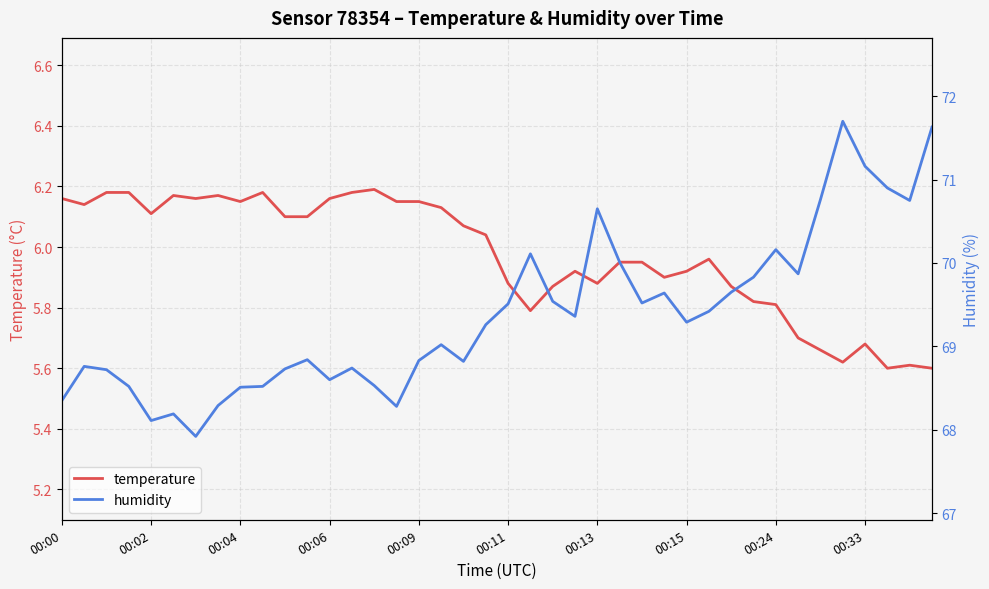

List the series in order of their overall mean, lowest first.

temperature, humidity